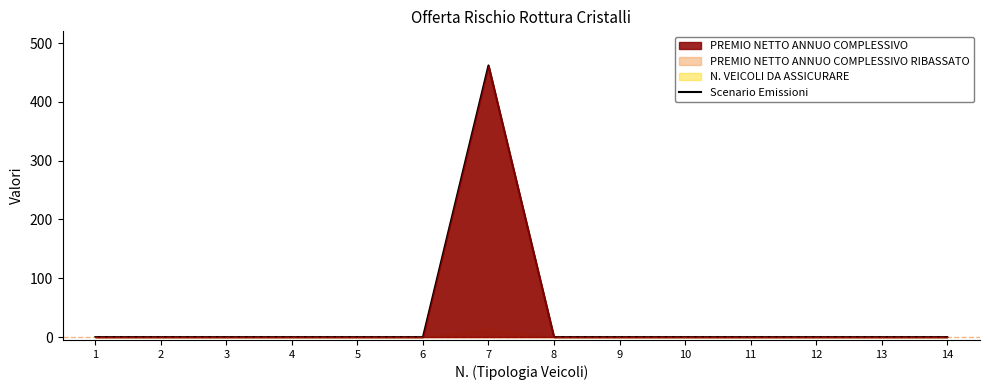

The value at 14 is -259. True or false?

False